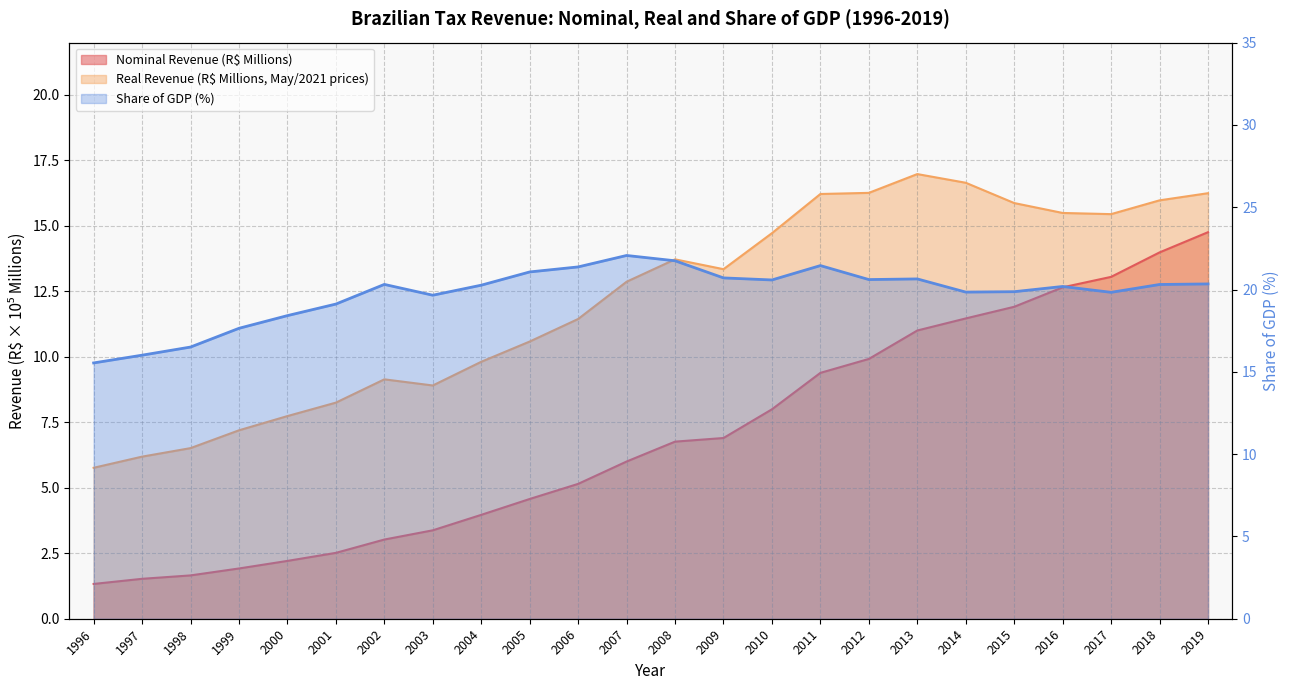

Reading right to left, list all the values displayed in this chart.

Nominal Revenue (R$ Millions): 14.8	14.0	13.1	12.7	11.9	11.5	11.0	9.9	9.4	8.0	6.9	6.8	6.0	5.1	4.6	4.0	3.4	3.0	2.5	2.2	1.9	1.7	1.5	1.3
Real Revenue (R$ Millions, May/2021 prices): 16.2	16.0	15.5	15.5	15.9	16.6	17.0	16.3	16.2	14.7	13.3	13.7	12.9	11.4	10.6	9.8	8.9	9.1	8.3	7.7	7.2	6.5	6.2	5.8
Share of GDP (%): 20.3	20.3	19.8	20.2	19.9	19.8	20.6	20.6	21.5	20.6	20.7	21.7	22.1	21.4	21.1	20.3	19.7	20.3	19.1	18.4	17.6	16.5	16.0	15.5